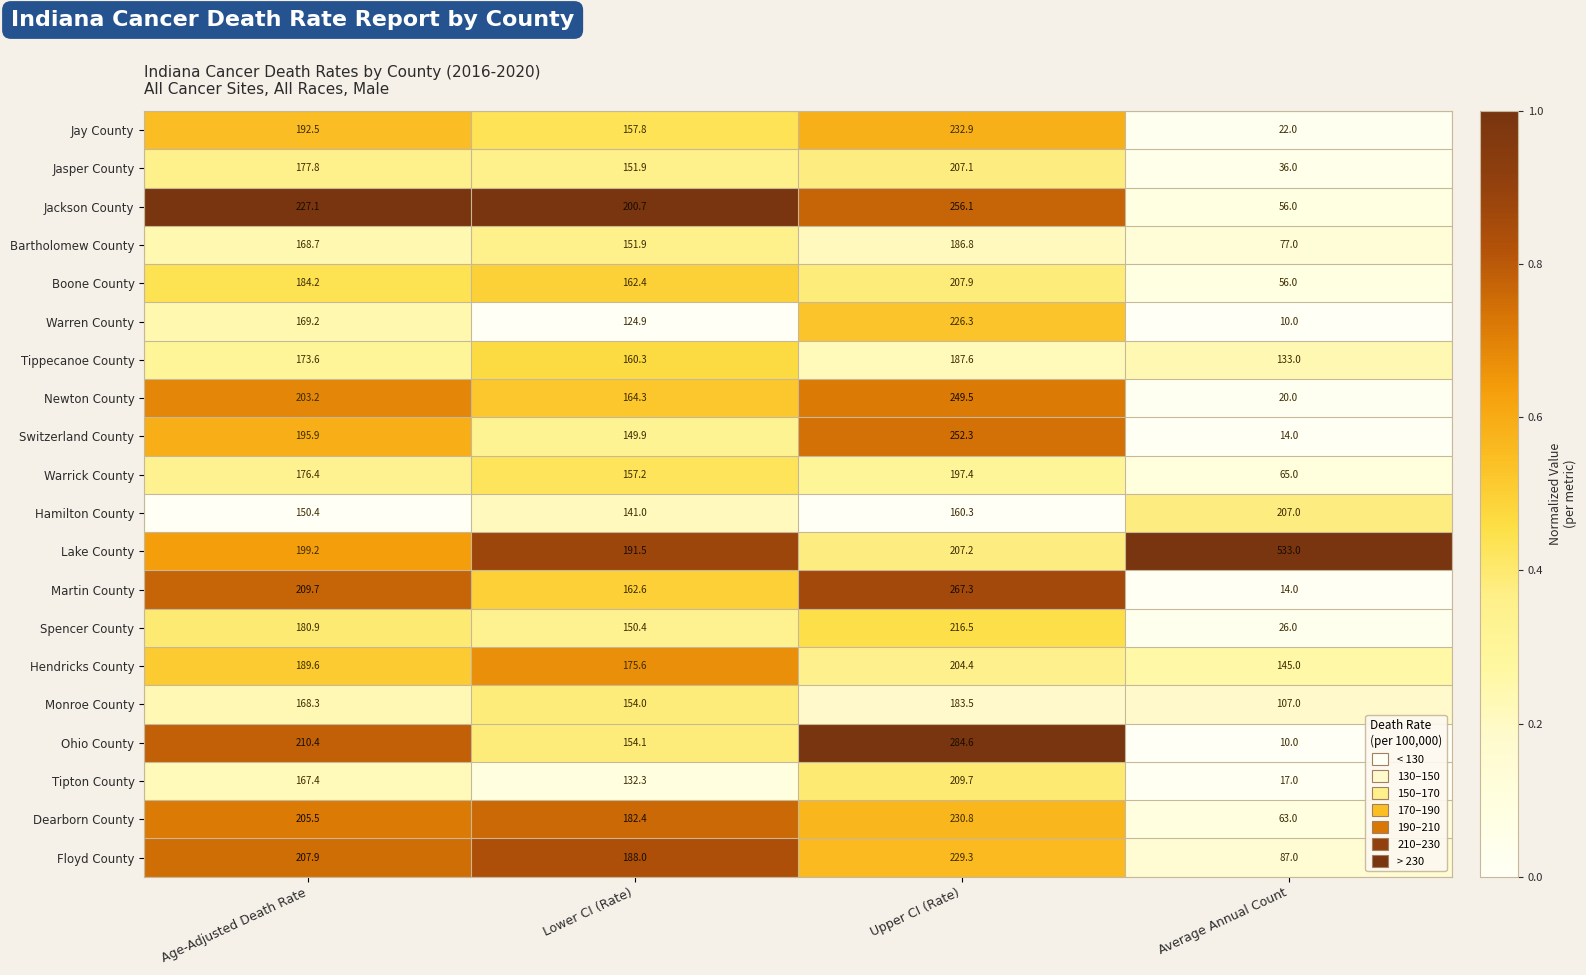

What is the sum of all Hamilton County values?

658.7